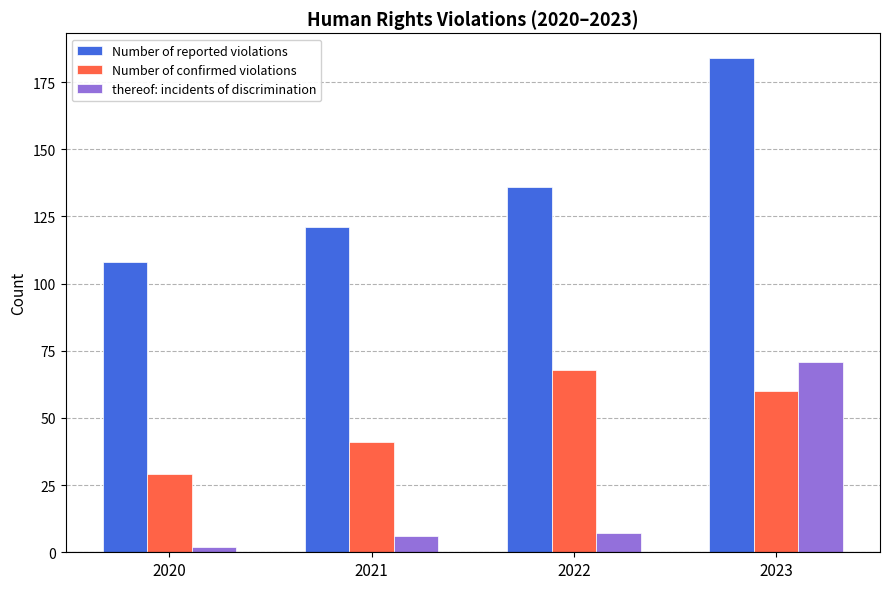

Where is Number of reported violations nearest to the value 146?

2022